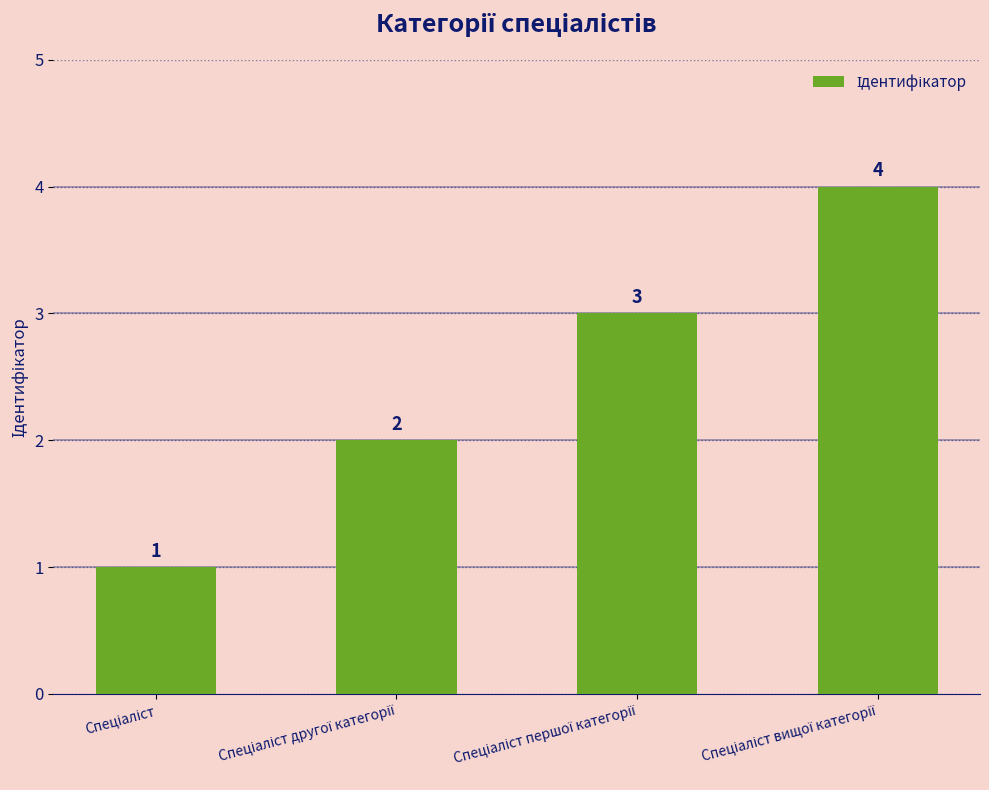

What is the sum of all values?

10